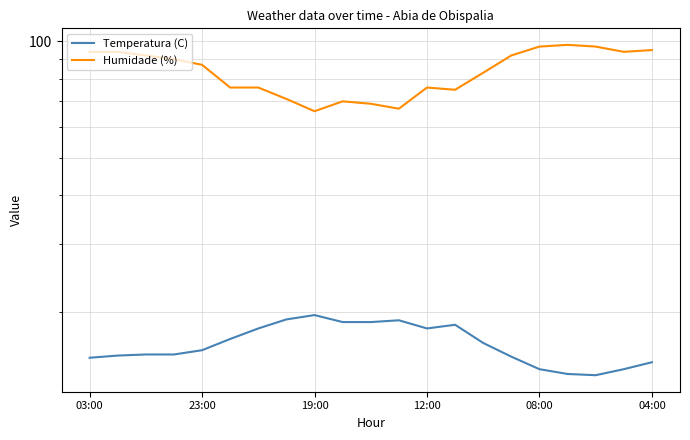

What is the smallest value displayed?

13.7